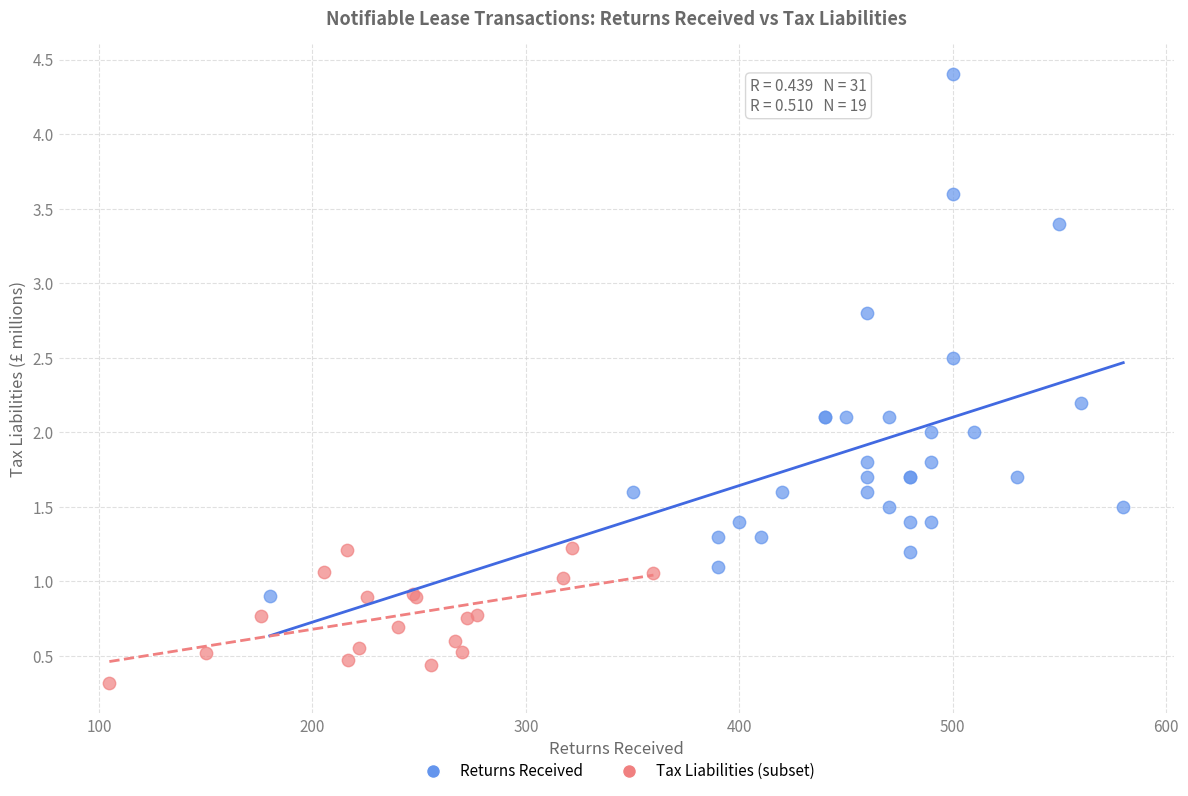

Which series contains the highest Y value?

Returns Received